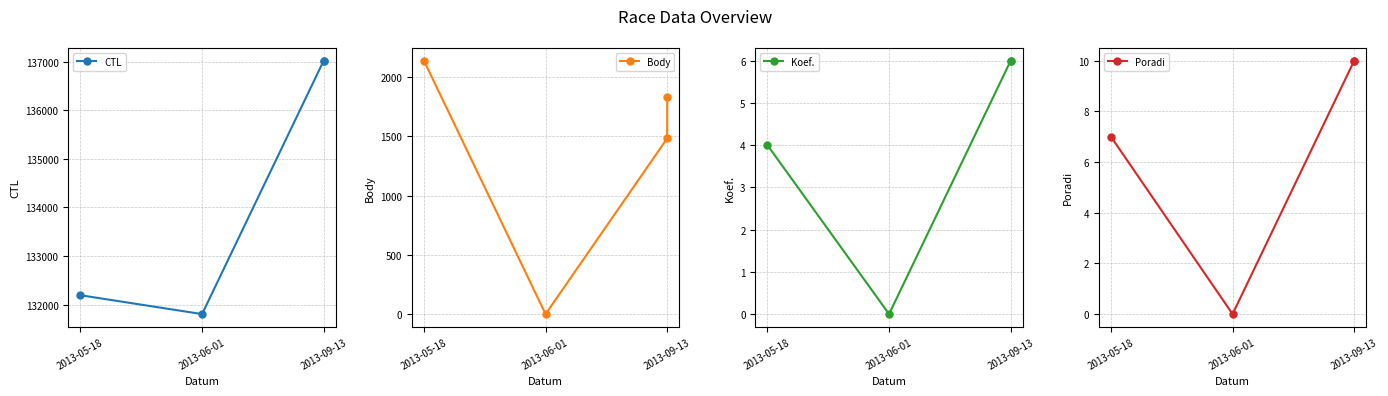

The value of Koef. at 2013-05-18 is 2. True or false?

False